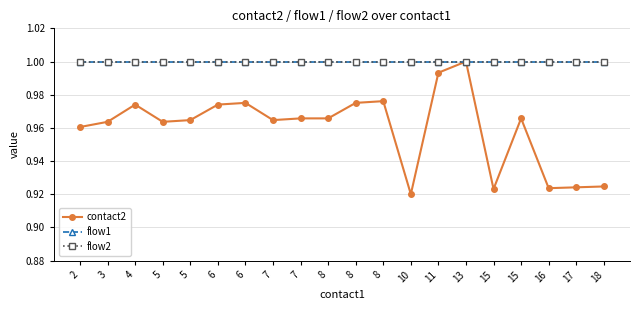

At which category is the sum across all series the highest?

13